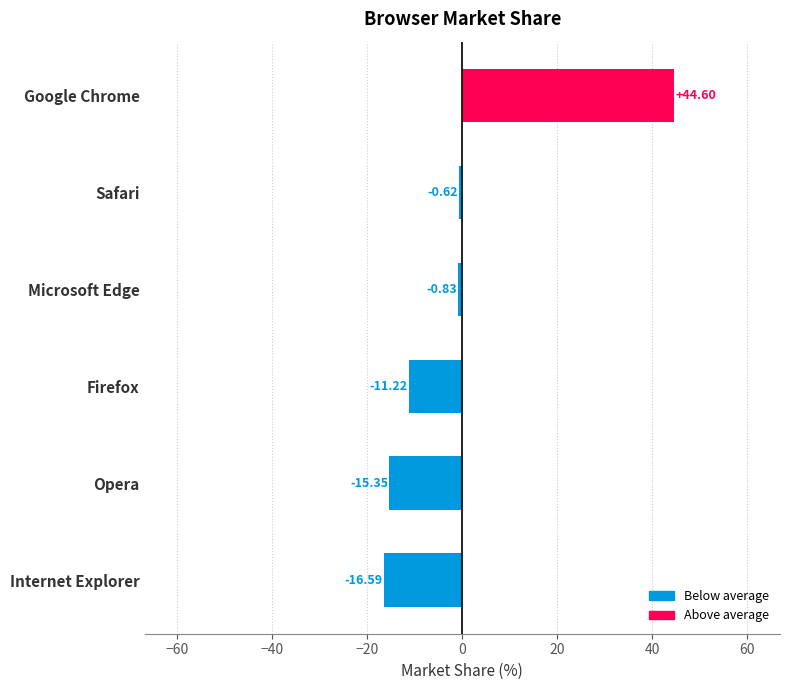

Are the bars horizontal?

Yes